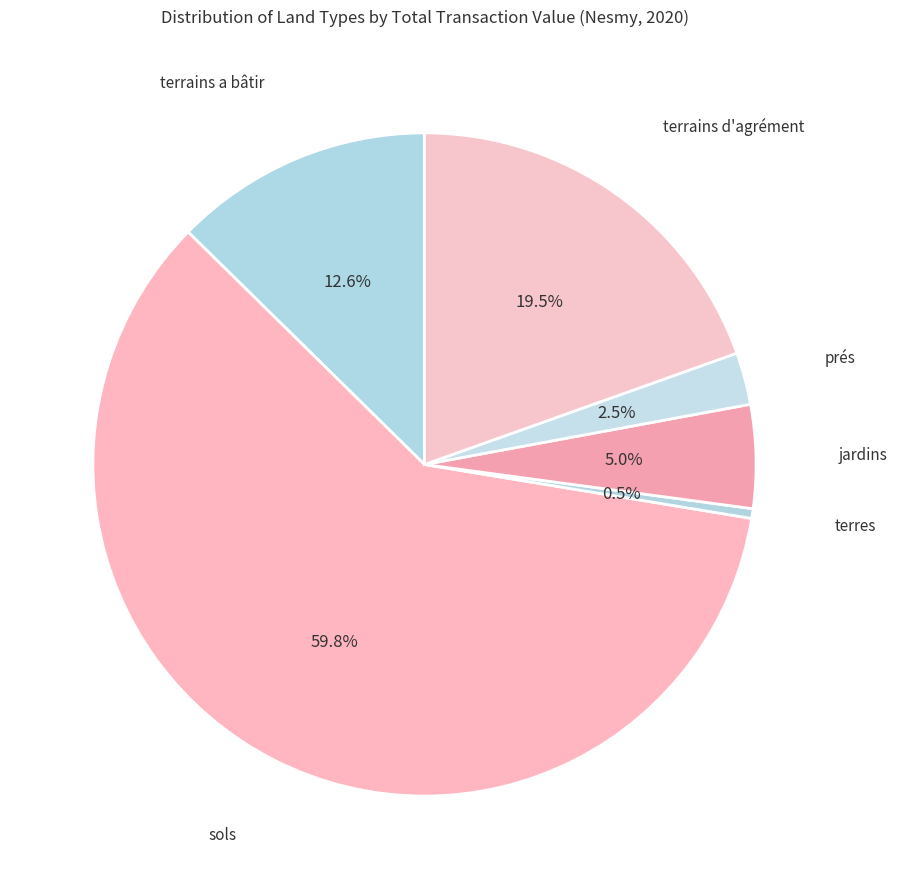

How many slices are in this pie chart?

6